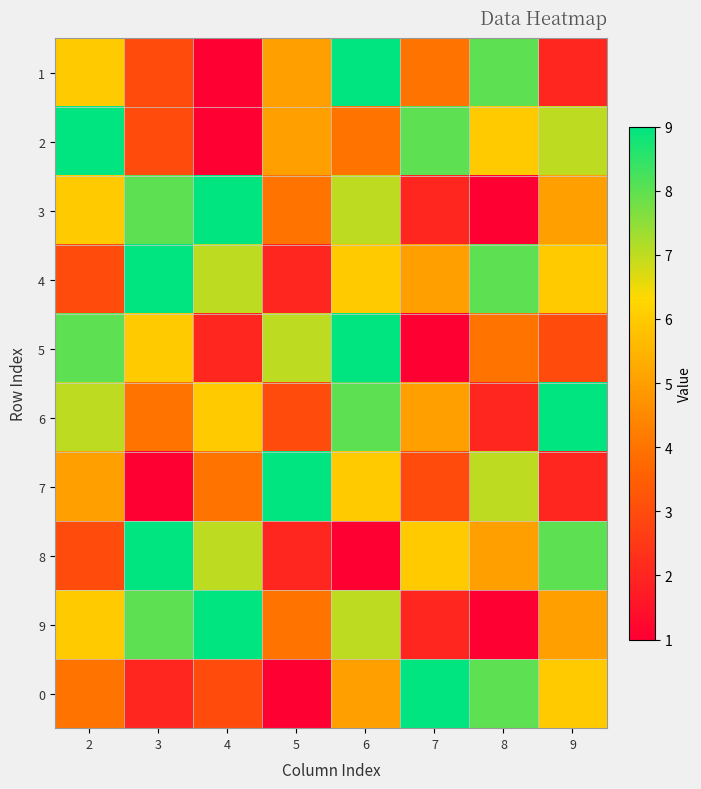

Reading left to right, extract all data points from this chart.

1: 2=6	3=3	4=1	5=5	6=9	7=4	8=8	9=2
2: 2=9	3=3	4=1	5=5	6=4	7=8	8=6	9=7
3: 2=6	3=8	4=9	5=4	6=7	7=2	8=1	9=5
4: 2=3	3=9	4=7	5=2	6=6	7=5	8=8	9=6
5: 2=8	3=6	4=2	5=7	6=9	7=1	8=4	9=3
6: 2=7	3=4	4=6	5=3	6=8	7=5	8=2	9=9
7: 2=5	3=1	4=4	5=9	6=6	7=3	8=7	9=2
8: 2=3	3=9	4=7	5=2	6=1	7=6	8=5	9=8
9: 2=6	3=8	4=9	5=4	6=7	7=2	8=1	9=5
0: 2=4	3=2	4=3	5=1	6=5	7=9	8=8	9=6